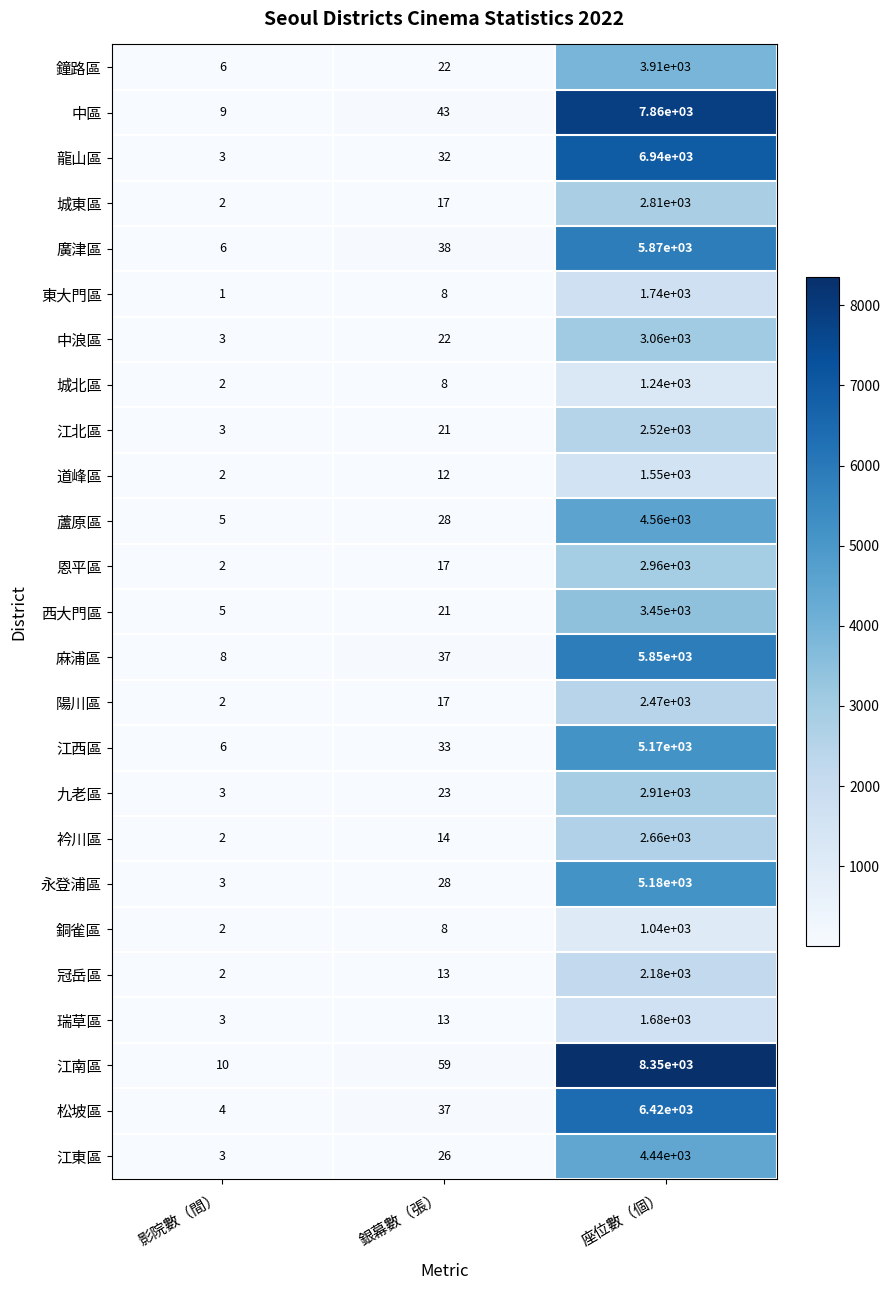

Between 影院數（間） and 銀幕數（張）, which series saw the biggest shift?

江南區